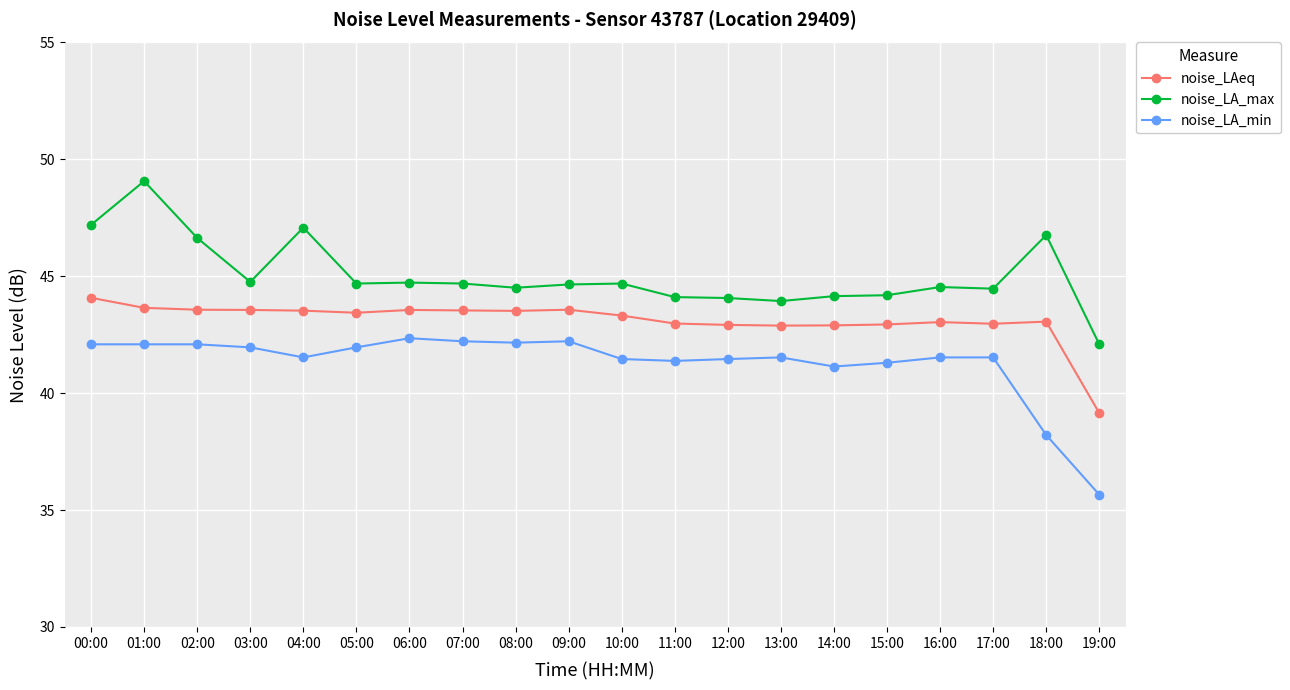

What is the maximum value for noise_LA_min?

42.4